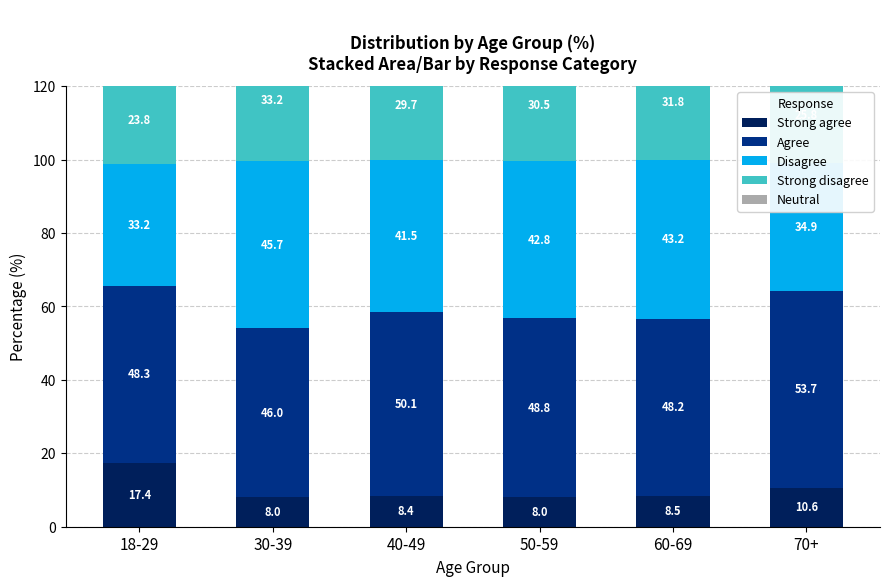

Reading left to right, what are all the values shown in this chart?

Strong agree: 17.4	8.0	8.4	8.0	8.5	10.6
Agree: 48.3	46.0	50.1	48.8	48.2	53.7
Disagree: 33.2	45.7	41.5	42.8	43.2	34.9
Strong disagree: 23.8	33.2	29.7	30.5	31.8	25.8
Neutral: 9.4	12.5	11.9	12.3	11.4	9.0